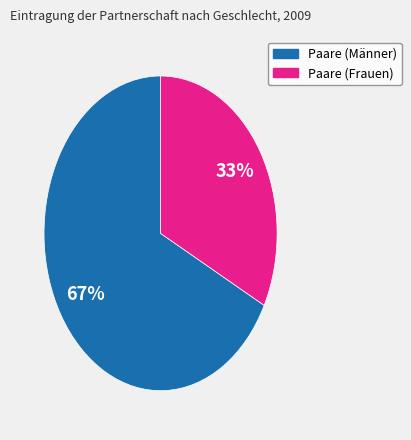

Count the number of slices in the pie.

2